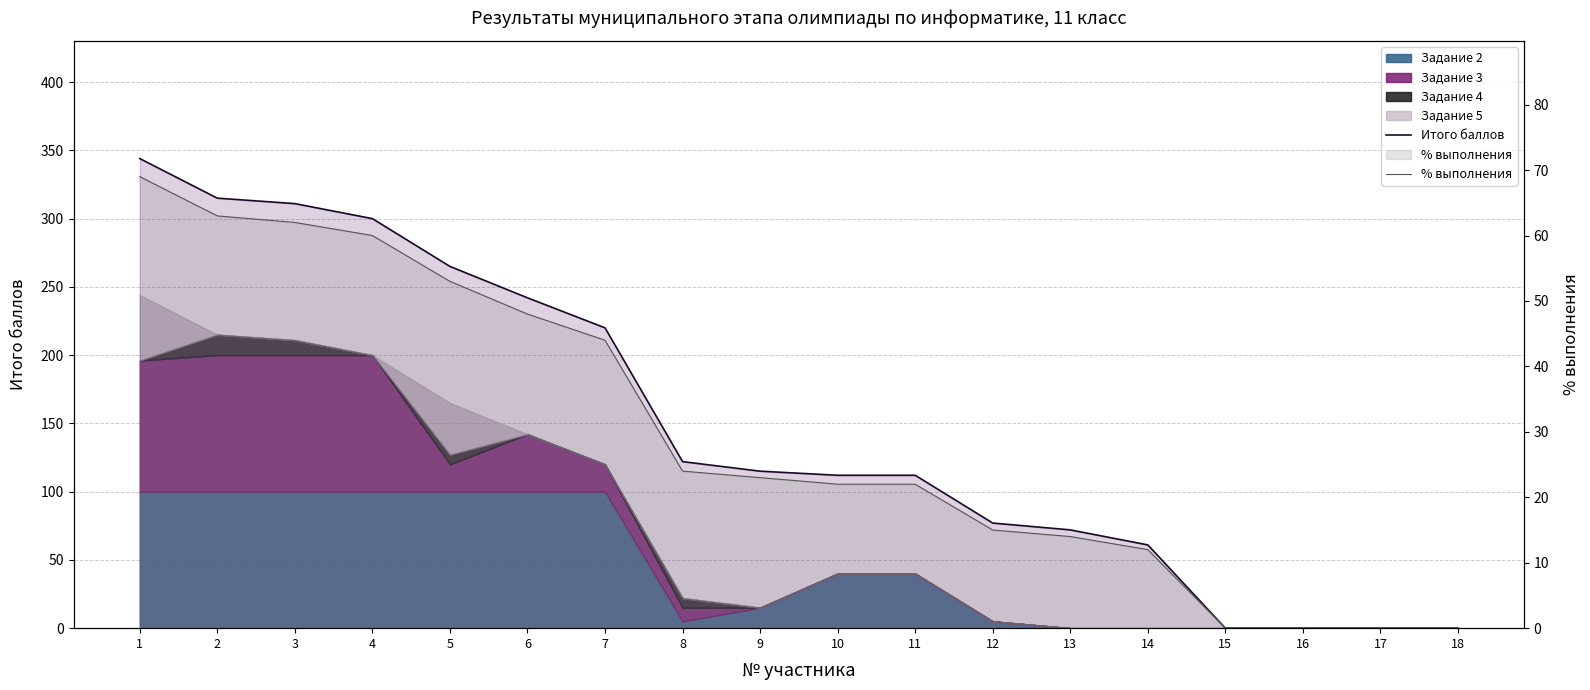

True or false: % выполнения and Итого баллов cross at least once.

False